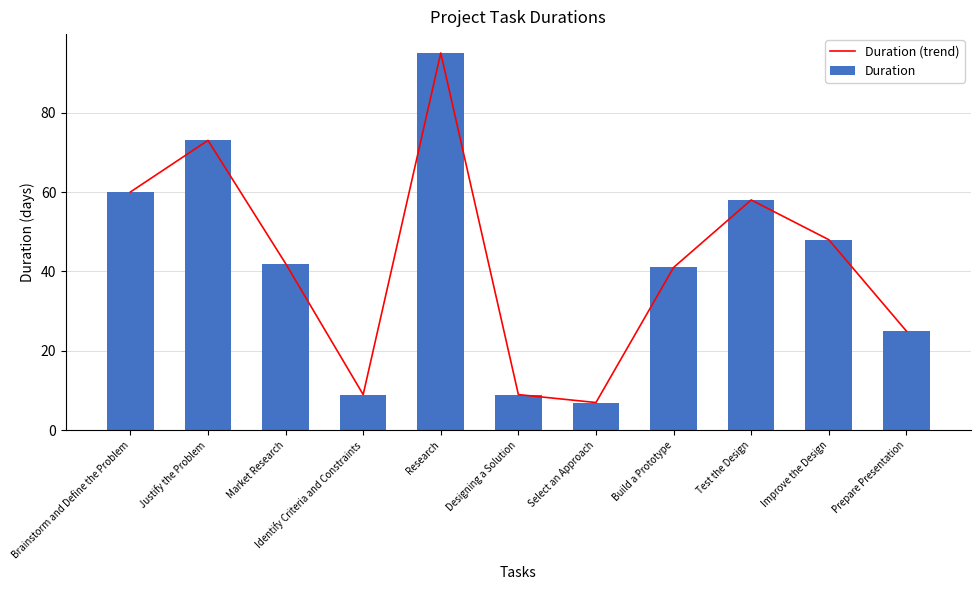

Are the bars horizontal?

No